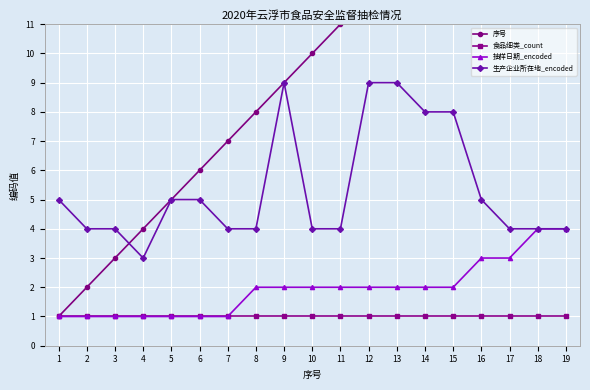

What is the difference between the second highest and second lowest values in the 抽样日期_encoded series?

3